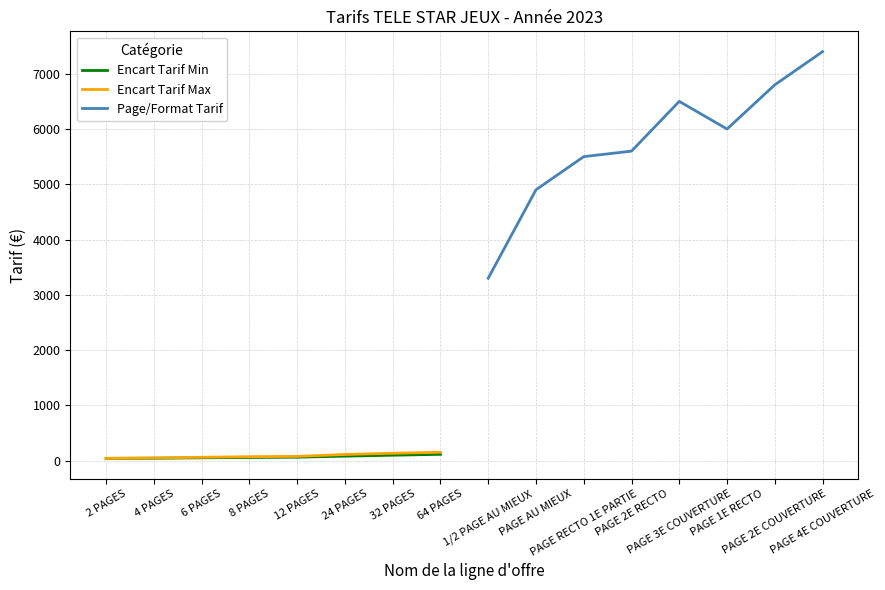

List the series in order of their peak value, lowest first.

Encart Tarif Min, Encart Tarif Max, Page/Format Tarif